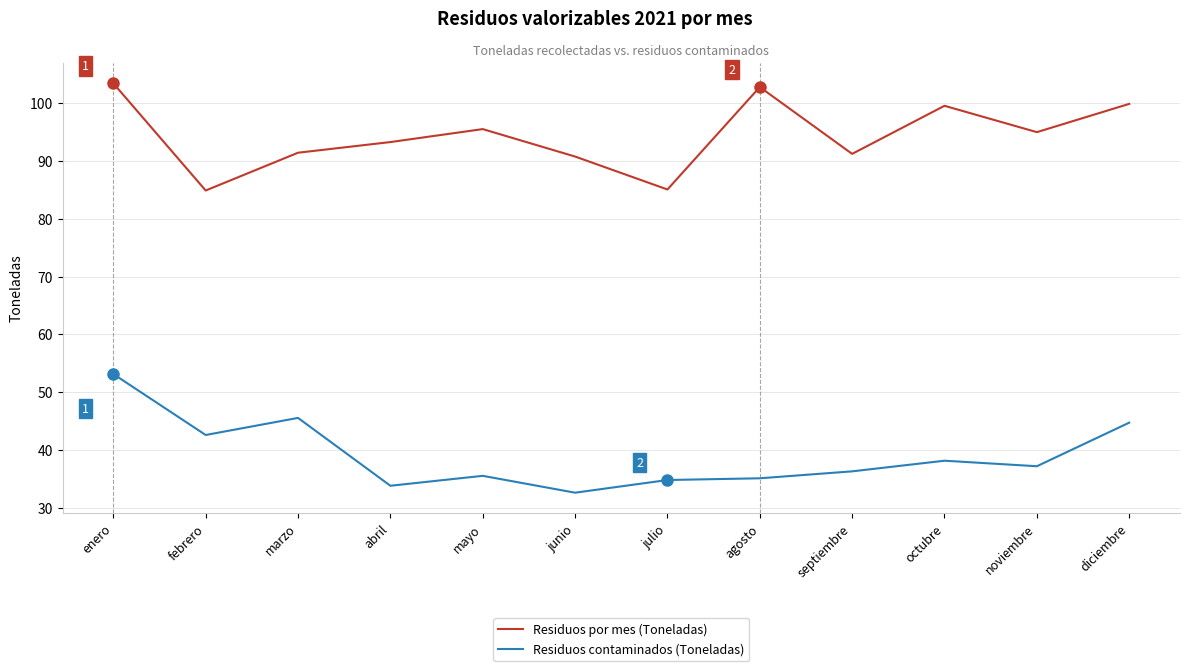

What position from the left is febrero?

2